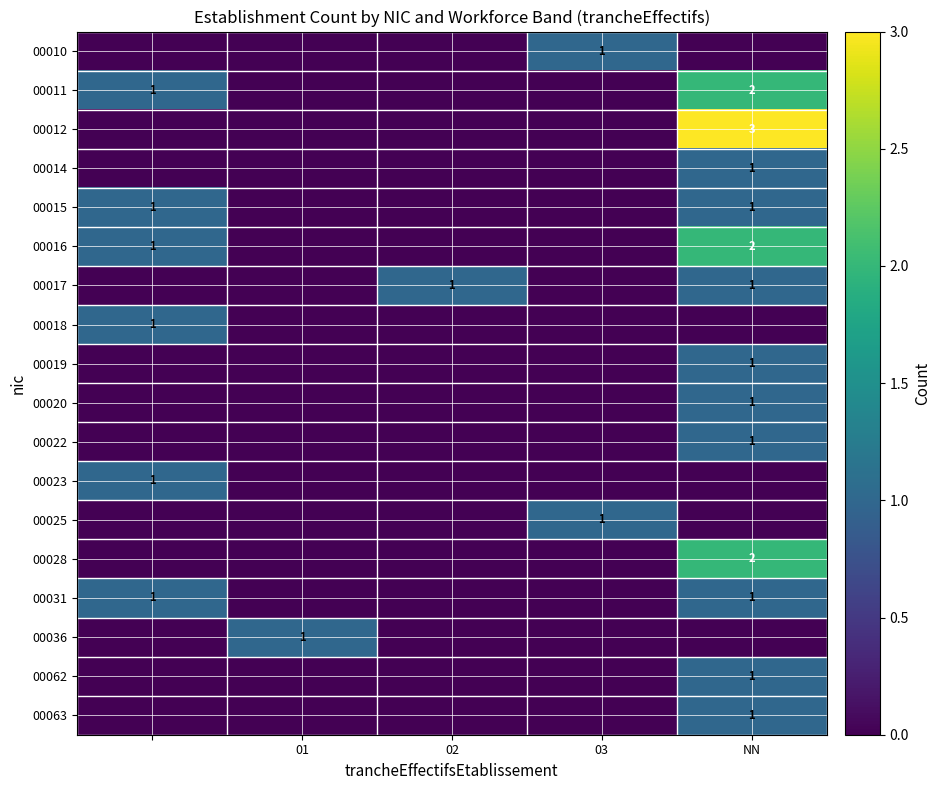

The 00019 series shows 1 at NN. True or false?

True